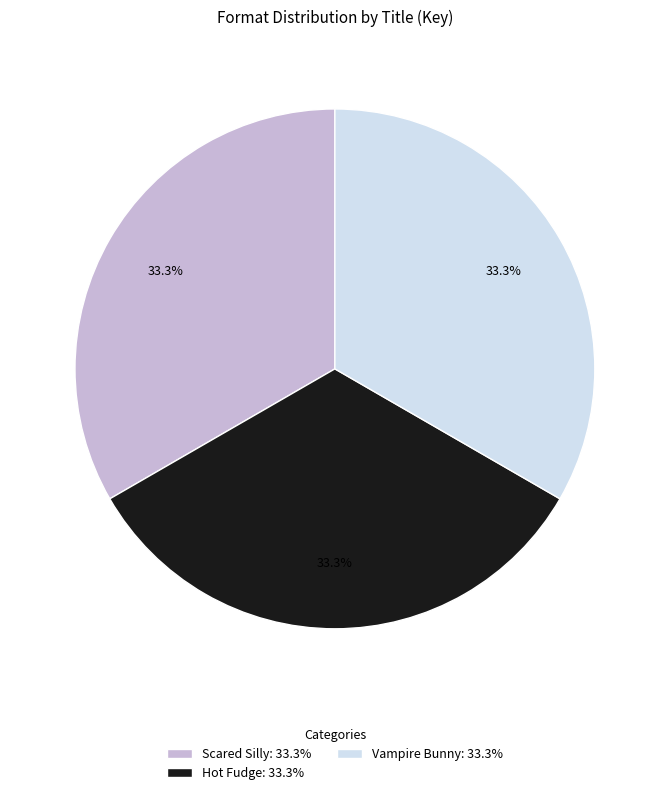

To the nearest percent, what percentage of the pie is Hot Fudge?

33%